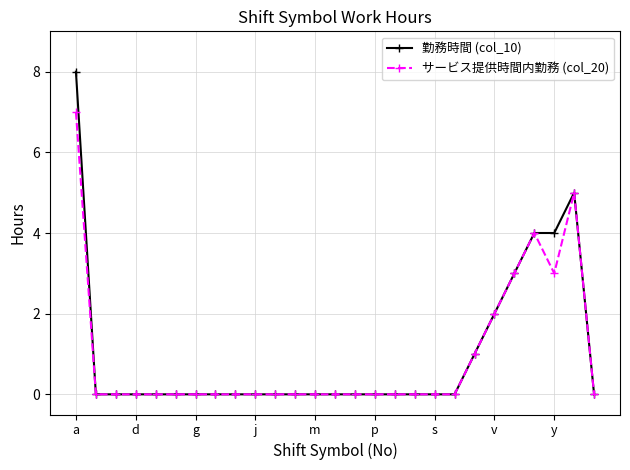

Reading right to left, transcribe all the data shown in this chart.

勤務時間 (col_10): 0	5	4	4	3	2	1	0	0	0	0	0	0	0	0	0	0	0	0	0	0	0	0	0	0	0	8
サービス提供時間内勤務 (col_20): 0	5	3	4	3	2	1	0	0	0	0	0	0	0	0	0	0	0	0	0	0	0	0	0	0	0	7